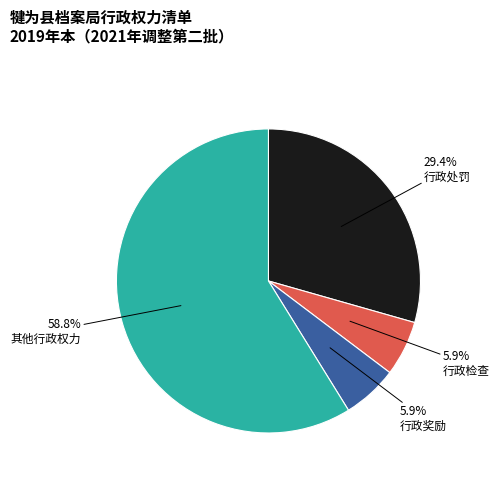

Between 行政奖励 and 行政处罚, which is larger?

行政处罚